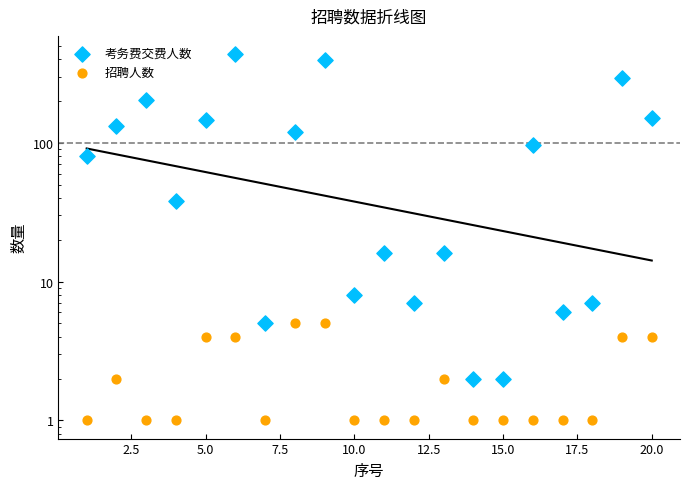

Which series contains the highest Y value?

考务费交费人数